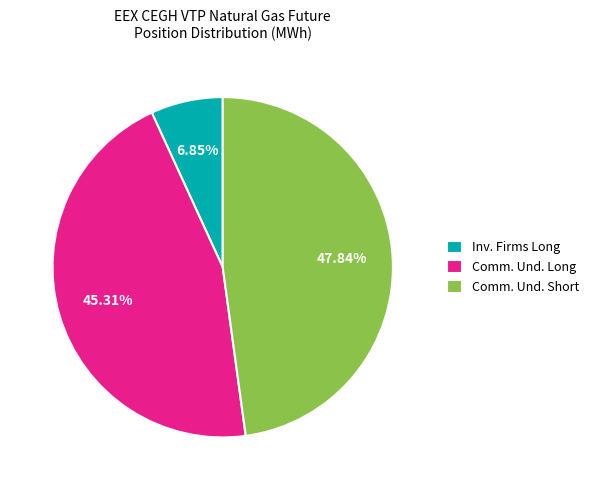

To the nearest percent, what is the difference between the largest and smallest slice percentages?

41%